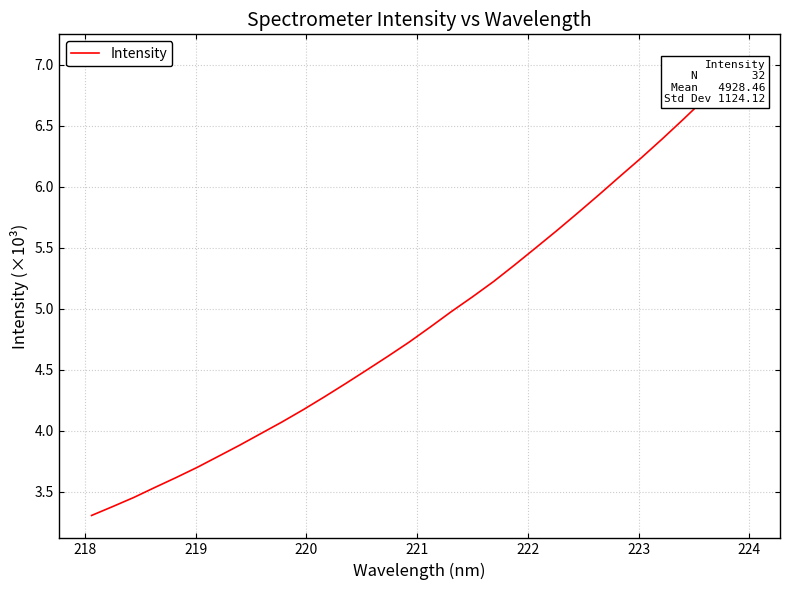

True or false: the data has more than 1 interior local peaks.

False